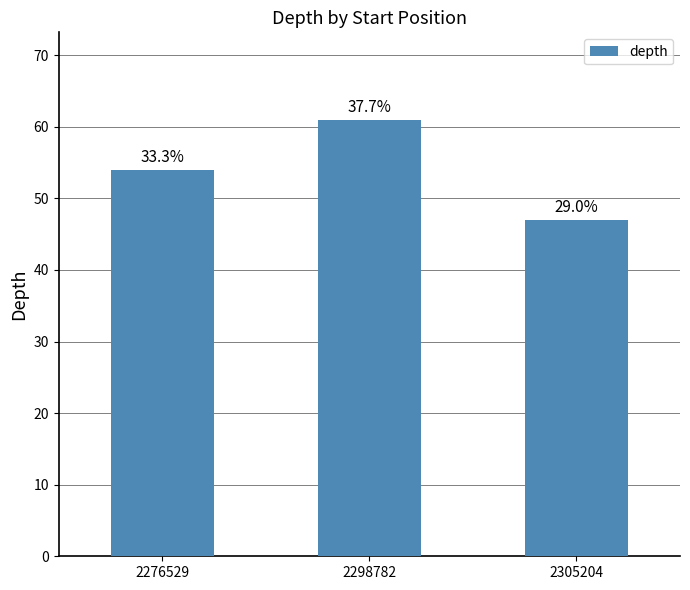

Is it true that the value at 2298782 is 83?

False